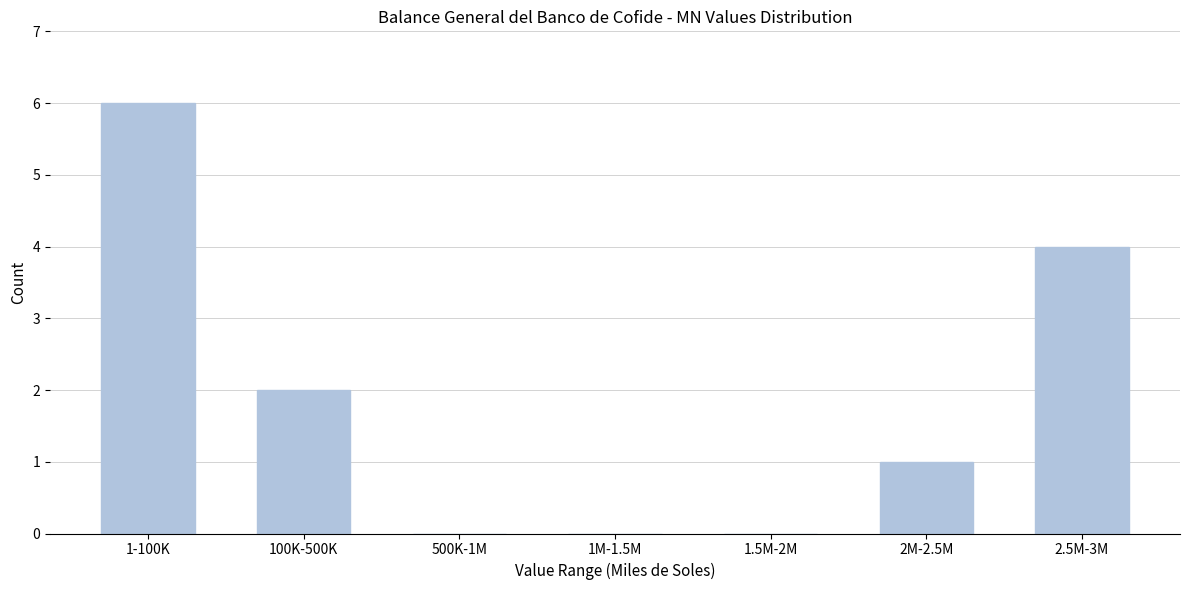

Reading left to right, list all the values displayed in this chart.

1-100K=6	100K-500K=2	500K-1M=0	1M-1.5M=0	1.5M-2M=0	2M-2.5M=1	2.5M-3M=4